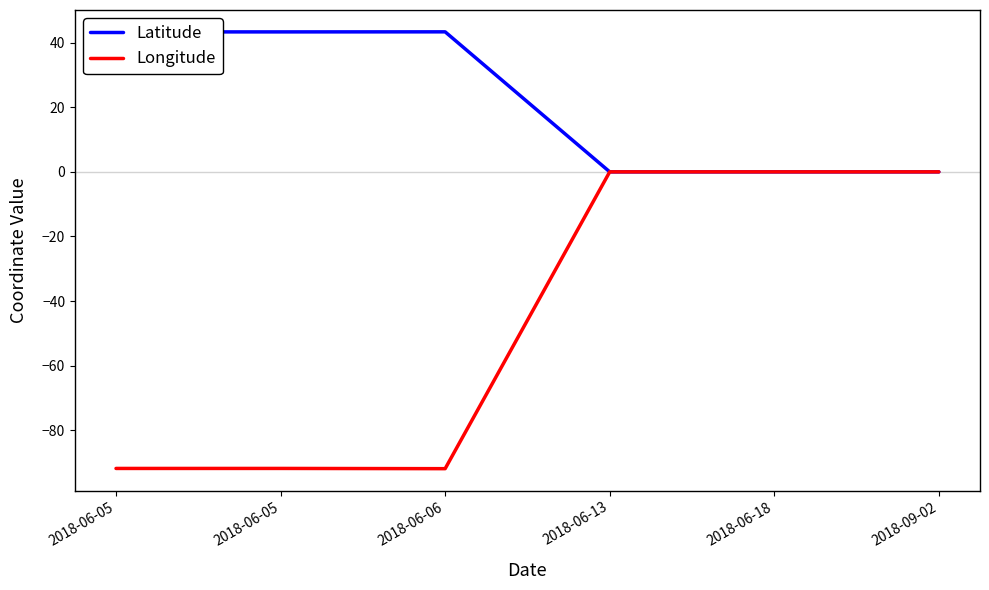

Reading left to right, transcribe all the data shown in this chart.

Latitude: 43.3	43.3	43.3	0.0	0.0	0.0
Longitude: -91.8	-91.8	-91.9	0.0	0.0	0.0